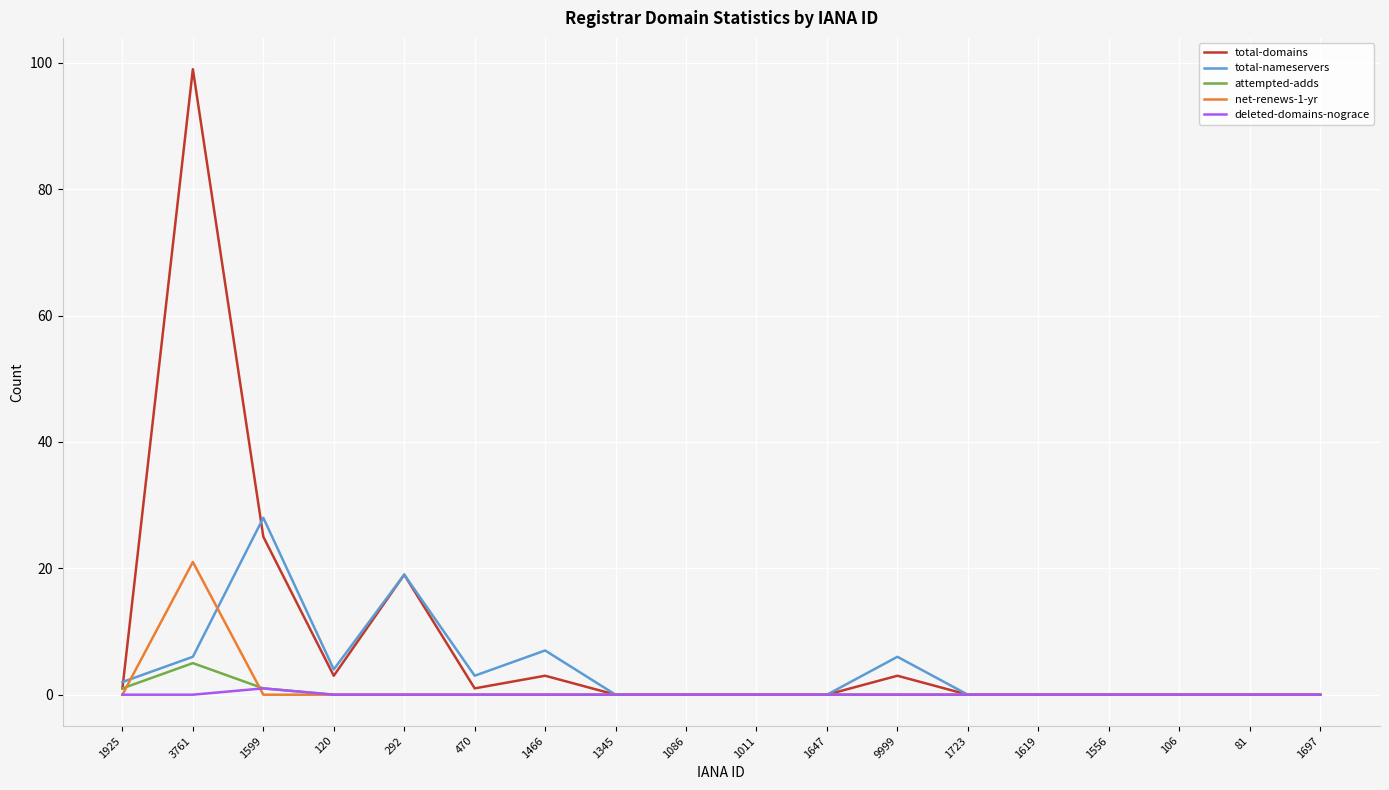

Reading left to right, transcribe all the data shown in this chart.

total-domains: 1925=1	3761=99	1599=25	120=3	292=19	470=1	1466=3	1345=0	1086=0	1011=0	1647=0	9999=3	1723=0	1619=0	1556=0	106=0	81=0	1697=0
total-nameservers: 1925=2	3761=6	1599=28	120=4	292=19	470=3	1466=7	1345=0	1086=0	1011=0	1647=0	9999=6	1723=0	1619=0	1556=0	106=0	81=0	1697=0
attempted-adds: 1925=1	3761=5	1599=1	120=0	292=0	470=0	1466=0	1345=0	1086=0	1011=0	1647=0	9999=0	1723=0	1619=0	1556=0	106=0	81=0	1697=0
net-renews-1-yr: 1925=0	3761=21	1599=0	120=0	292=0	470=0	1466=0	1345=0	1086=0	1011=0	1647=0	9999=0	1723=0	1619=0	1556=0	106=0	81=0	1697=0
deleted-domains-nograce: 1925=0	3761=0	1599=1	120=0	292=0	470=0	1466=0	1345=0	1086=0	1011=0	1647=0	9999=0	1723=0	1619=0	1556=0	106=0	81=0	1697=0